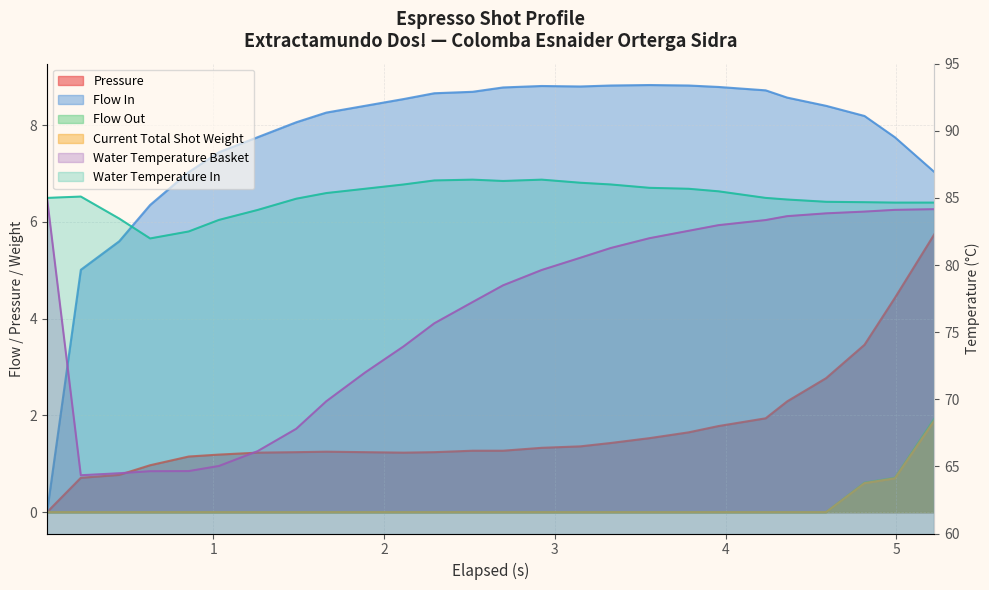

True or false: water_temperature_basket and pressure cross at least once.

False